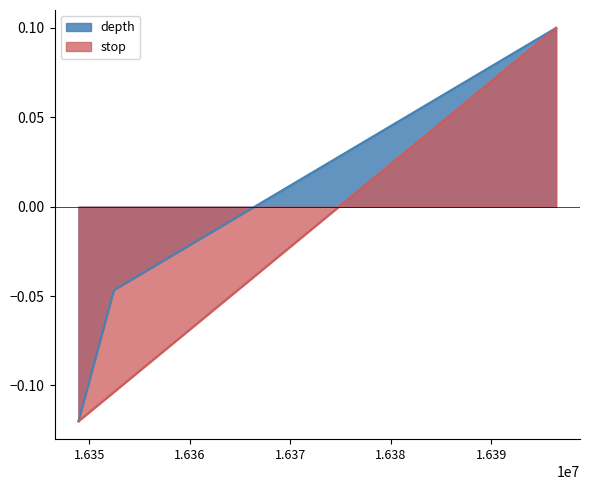

Is it true that stop equals 0.2 at 16396461?

False